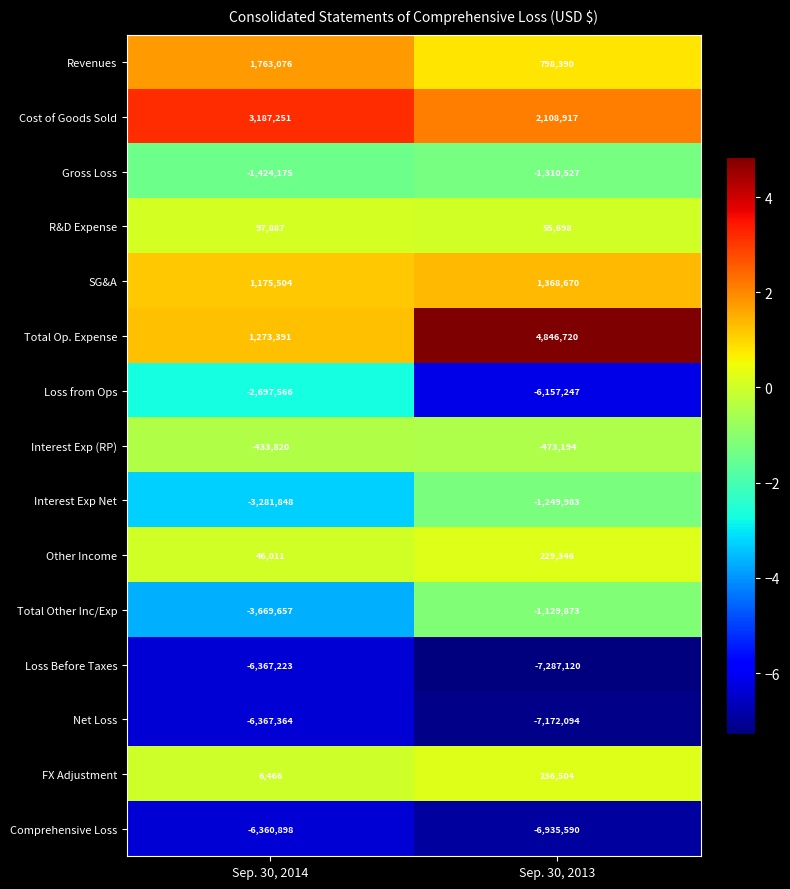

Rank the series at Sep. 30, 2014 from highest to lowest value.

Cost of Goods Sold, Revenues, Total Op. Expense, SG&A, R&D Expense, Other Income, FX Adjustment, Interest Exp (RP), Gross Loss, Loss from Ops, Interest Exp Net, Total Other Inc/Exp, Comprehensive Loss, Loss Before Taxes, Net Loss